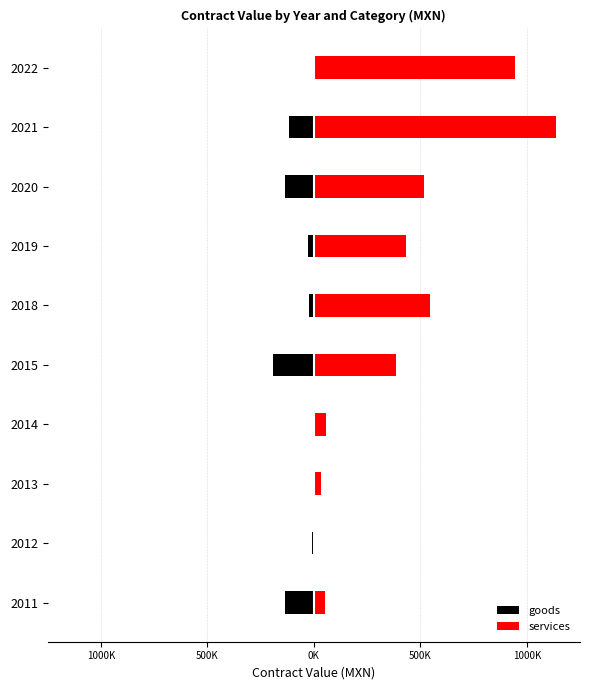

How many groups of bars are there?

10